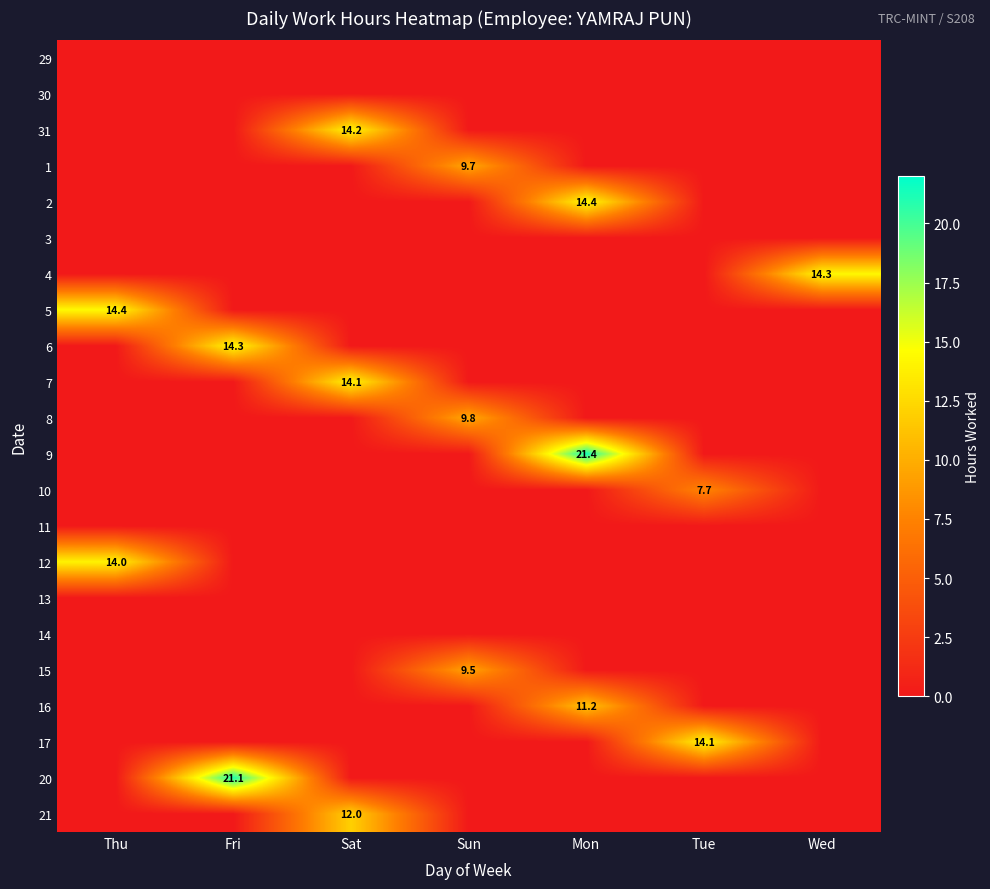

The 6 series shows 19.1 at Fri. True or false?

False